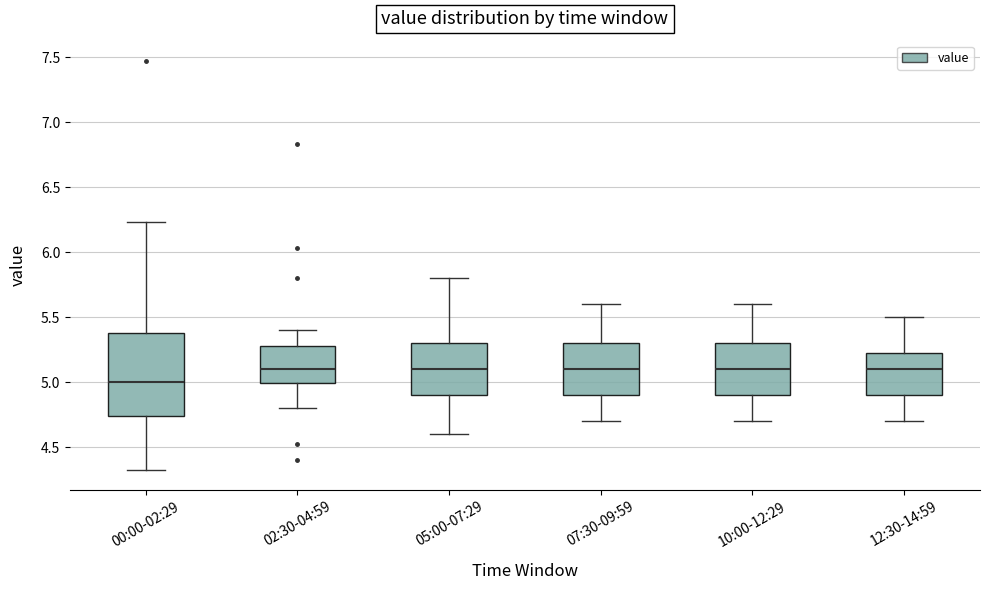

Where is the lower edge of the box for 07:30-09:59 on the y-axis? The values are not printed on the chart, so give them approximately, as read against the axis.

4.90